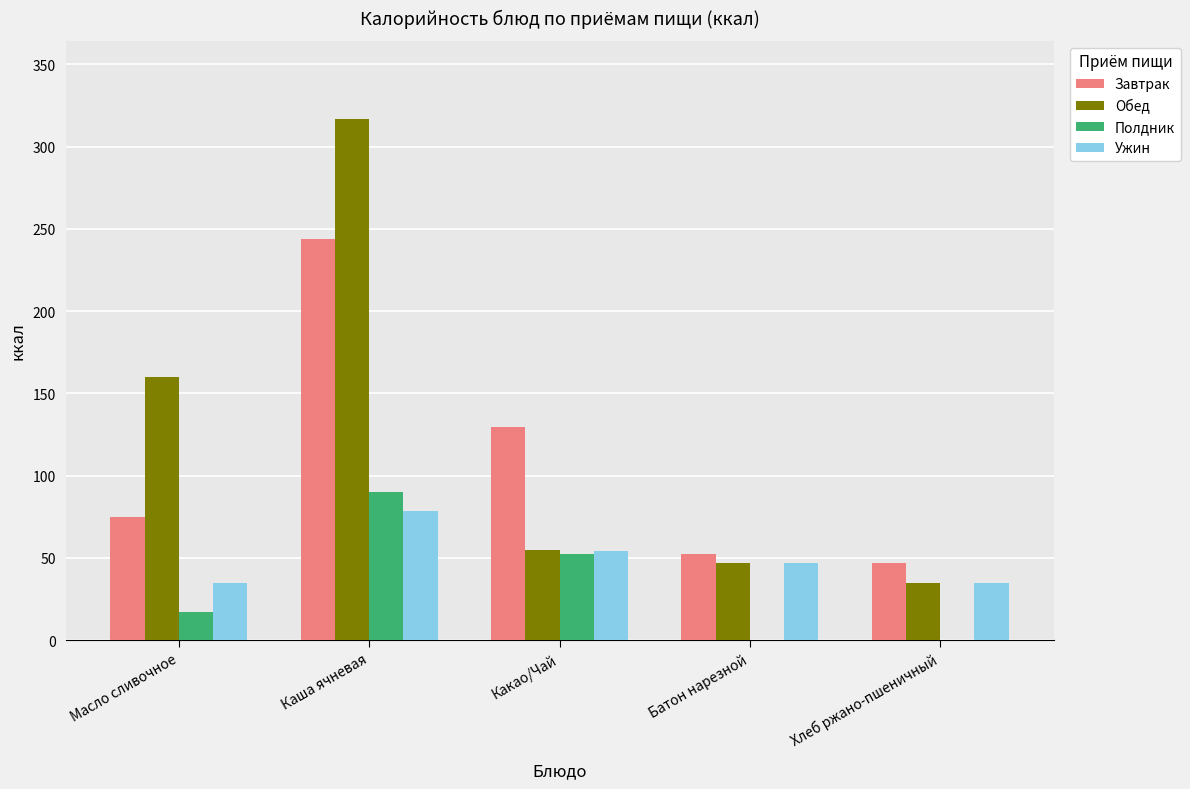

Count the number of data series in this chart.

4